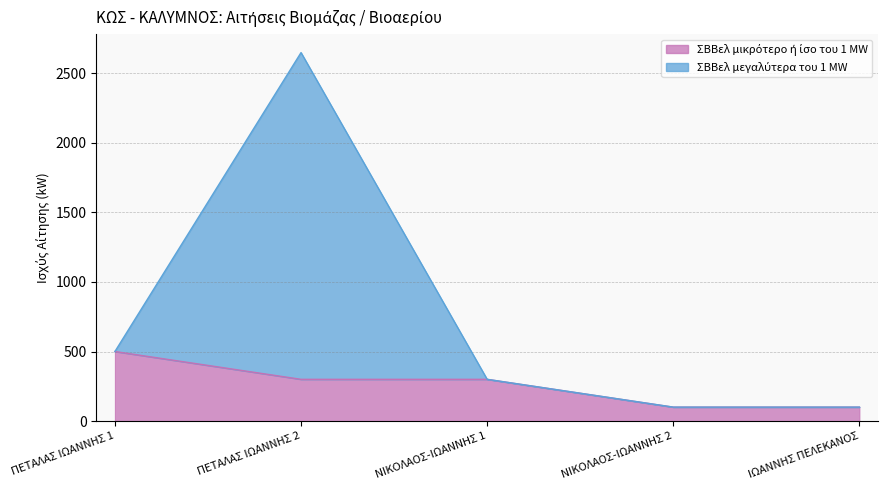

List the labels in order of ΣΒΒελ μικρότερο ή ίσο του 1 MW value, largest first.

ΠΕΤΑΛΑΣ ΙΩΑΝΝΗΣ 1, ΠΕΤΑΛΑΣ ΙΩΑΝΝΗΣ 2, ΝΙΚΟΛΑΟΣ-ΙΩΑΝΝΗΣ 1, ΝΙΚΟΛΑΟΣ-ΙΩΑΝΝΗΣ 2, ΙΩΑΝΝΗΣ ΠΕΛΕΚΑΝΟΣ